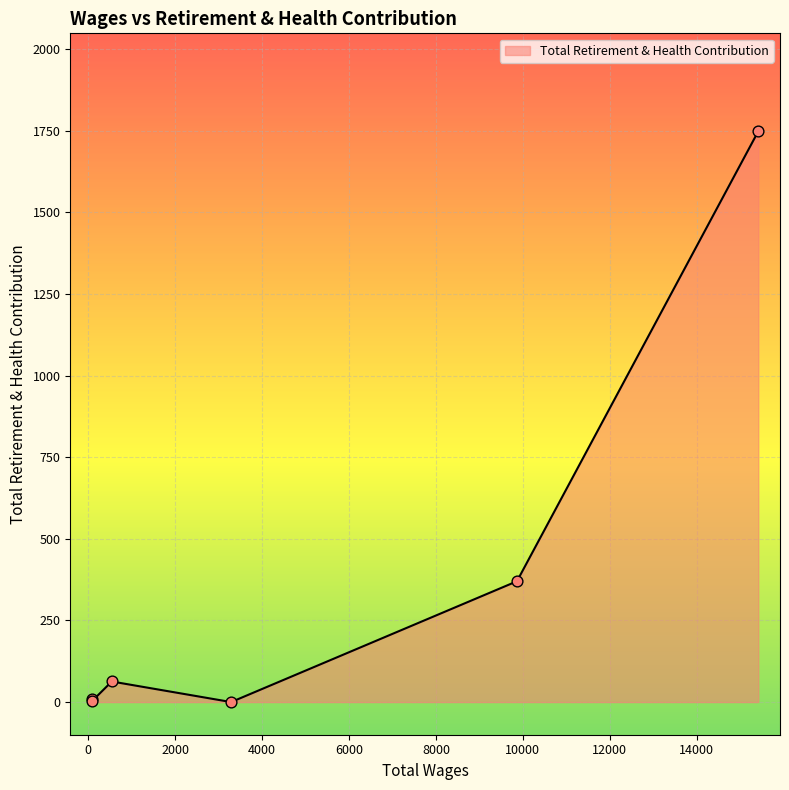

What is the greatest value displayed?

1748